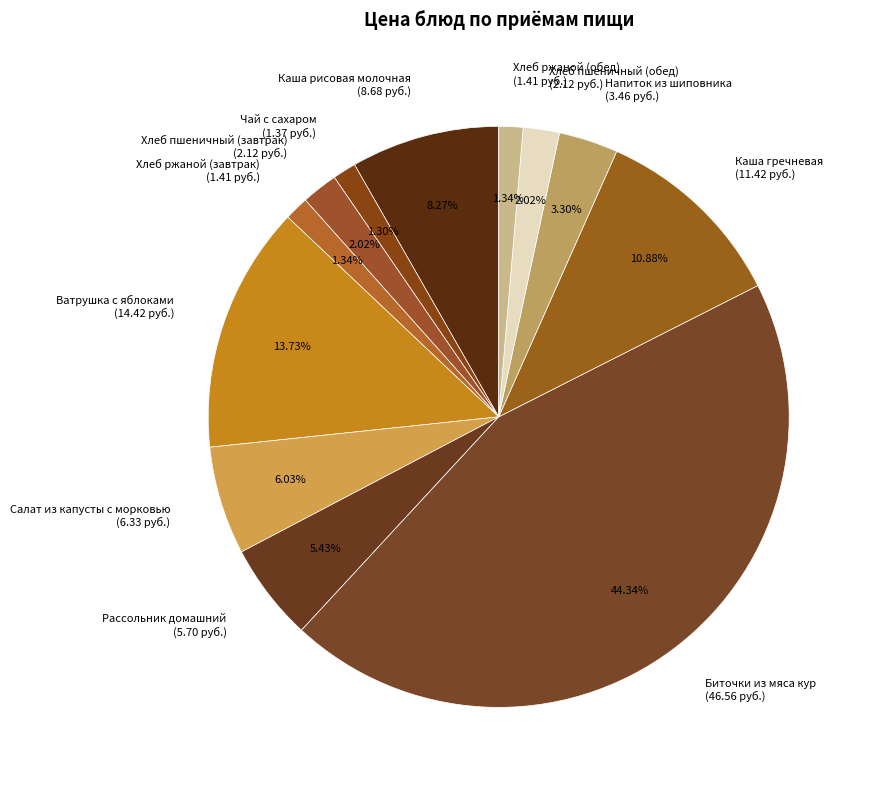

Is there any slice that represents more than half of the pie?

No